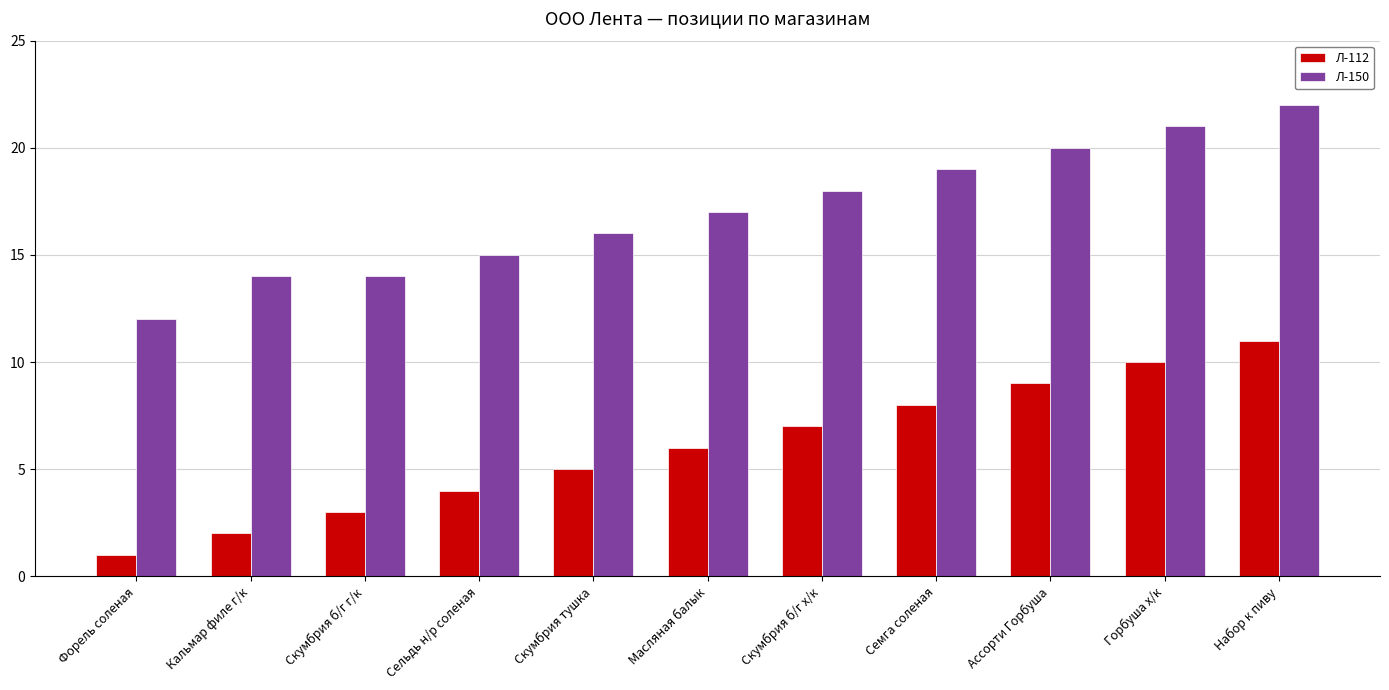

Reading right to left, transcribe all the data shown in this chart.

Л-112: Набор к пиву=11	Горбуша х/к=10	Ассорти Горбуша=9	Семга соленая=8	Скумбрия б/г х/к=7	Масляная балык=6	Скумбрия тушка=5	Сельдь н/р соленая=4	Скумбрия б/г г/к=3	Кальмар филе г/к=2	Форель соленая=1
Л-150: Набор к пиву=22	Горбуша х/к=21	Ассорти Горбуша=20	Семга соленая=19	Скумбрия б/г х/к=18	Масляная балык=17	Скумбрия тушка=16	Сельдь н/р соленая=15	Скумбрия б/г г/к=14	Кальмар филе г/к=14	Форель соленая=12